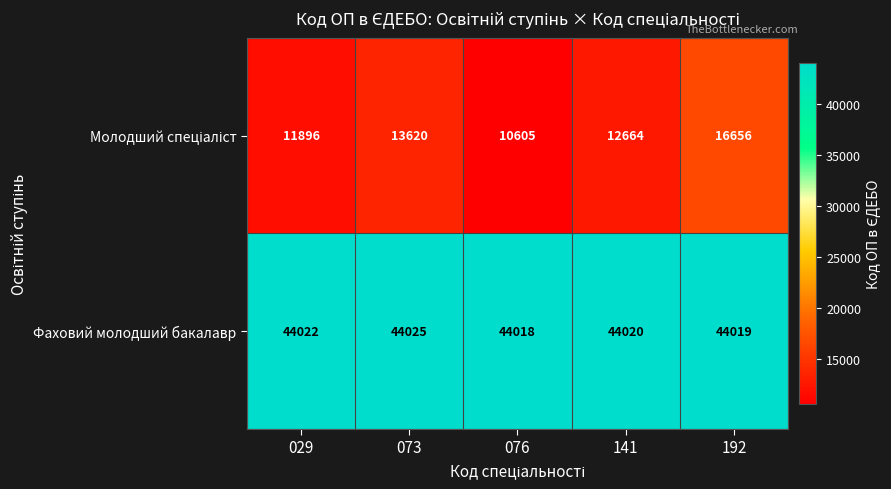

True or false: Фаховий молодший бакалавр has a value of 62697 at 029.

False